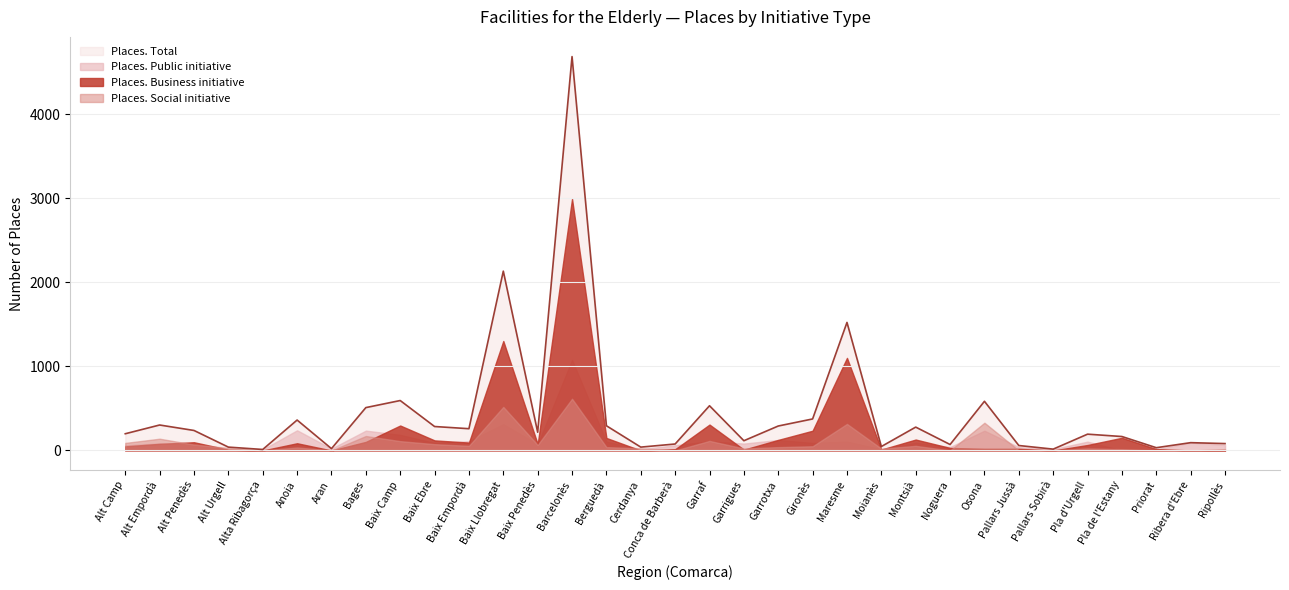

How many interior local valleys does the Places. Total series have?

10